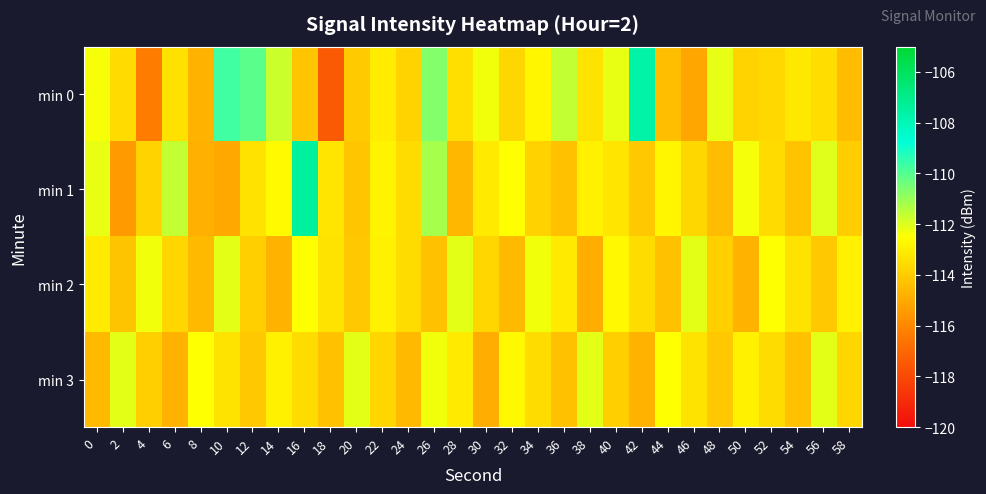

Reading right to left, extract all data points from this chart.

min 0: 58=-114.5	56=-113.5	54=-113.2	52=-113.6	50=-113.8	48=-112.1	46=-115.1	44=-114.4	42=-107.6	40=-112.2	38=-113.3	36=-111.6	34=-112.7	32=-113.7	30=-112.3	28=-113.4	26=-110.7	24=-113.8	22=-113.1	20=-114.0	18=-117.4	16=-114.2	14=-111.7	12=-110.1	10=-109.7	8=-114.7	6=-113.4	4=-116.3	2=-113.5	0=-112.4
min 1: 58=-114.0	56=-112.0	54=-114.2	52=-113.5	50=-112.3	48=-114.5	46=-113.7	44=-112.8	42=-114.1	40=-113.2	38=-112.9	36=-114.3	34=-113.8	32=-112.5	30=-113.1	28=-114.6	26=-111.2	24=-113.5	22=-112.8	20=-114.2	18=-113.2	16=-107.4	14=-112.6	12=-113.3	10=-115.0	8=-114.8	6=-111.6	4=-113.8	2=-115.4	0=-112.2
min 2: 58=-112.9	56=-114.1	54=-113.3	52=-112.5	50=-114.7	48=-113.9	46=-112.1	44=-114.3	42=-113.5	40=-112.7	38=-114.9	36=-113.1	34=-112.3	32=-114.5	30=-113.7	28=-112.1	26=-114.3	24=-113.5	22=-112.9	20=-114.1	18=-113.3	16=-112.5	14=-114.7	12=-113.9	10=-112.1	8=-114.5	6=-113.7	4=-112.3	2=-114.2	0=-113.1
min 3: 58=-113.7	56=-112.1	54=-114.3	52=-113.5	50=-112.9	48=-114.1	46=-113.3	44=-112.5	42=-114.7	40=-113.9	38=-112.1	36=-114.3	34=-113.5	32=-112.7	30=-114.9	28=-113.1	26=-112.3	24=-114.5	22=-113.7	20=-112.1	18=-114.3	16=-113.5	14=-112.9	12=-114.1	10=-113.3	8=-112.5	6=-114.7	4=-113.9	2=-112.1	0=-114.5